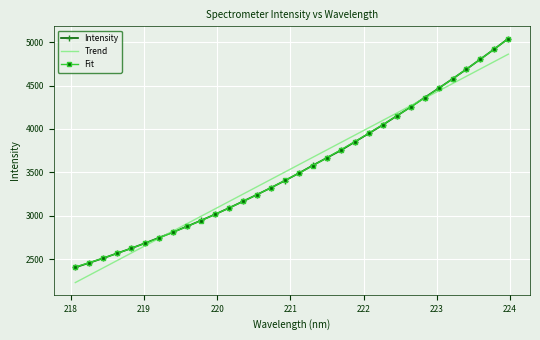

What is the minimum value shown in the chart?

2228.2